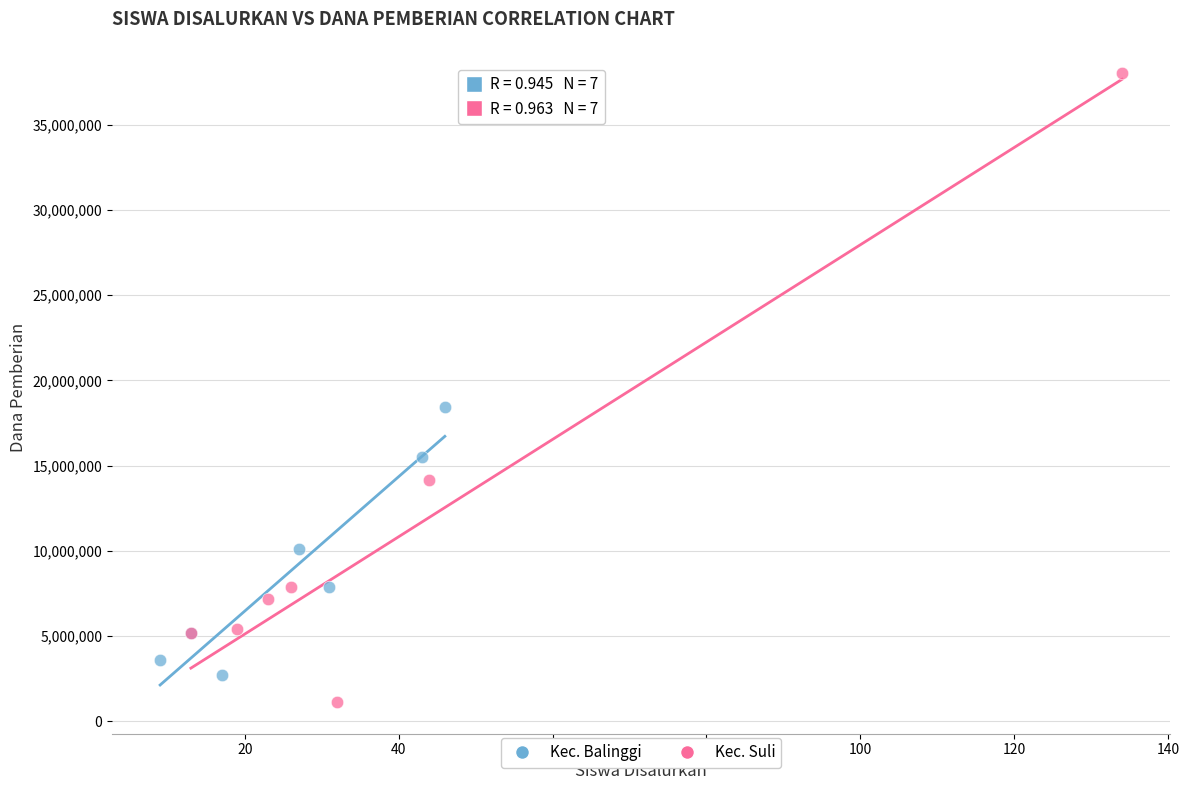

What are all the series names shown in the legend?

Kec. Balinggi, Kec. Suli